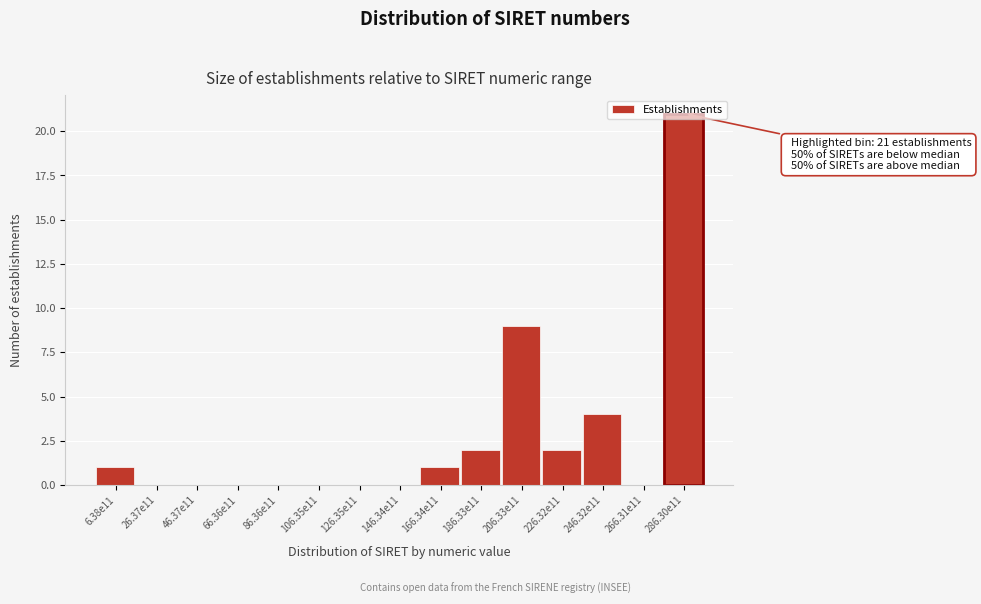

At which category does the chart reach its peak across all series?

286.30e11